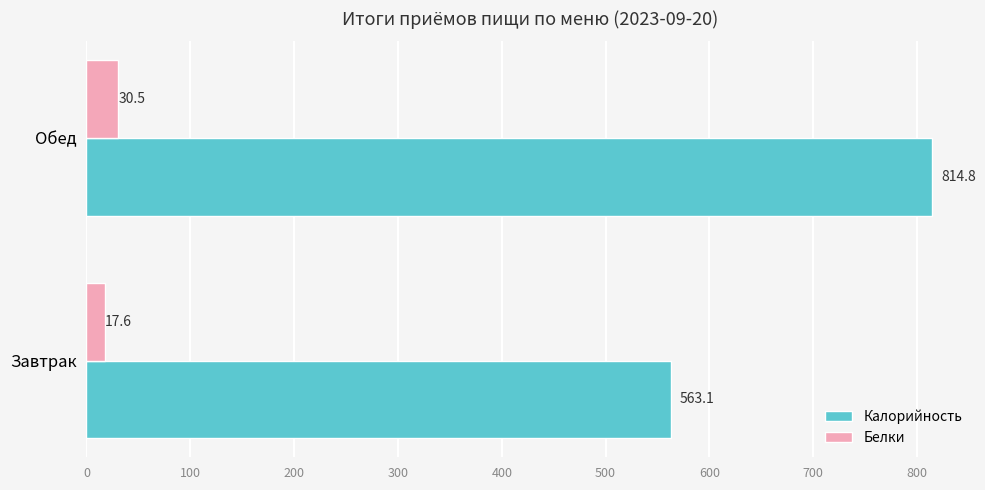

How many values in the Калорийность series are below 814?

1